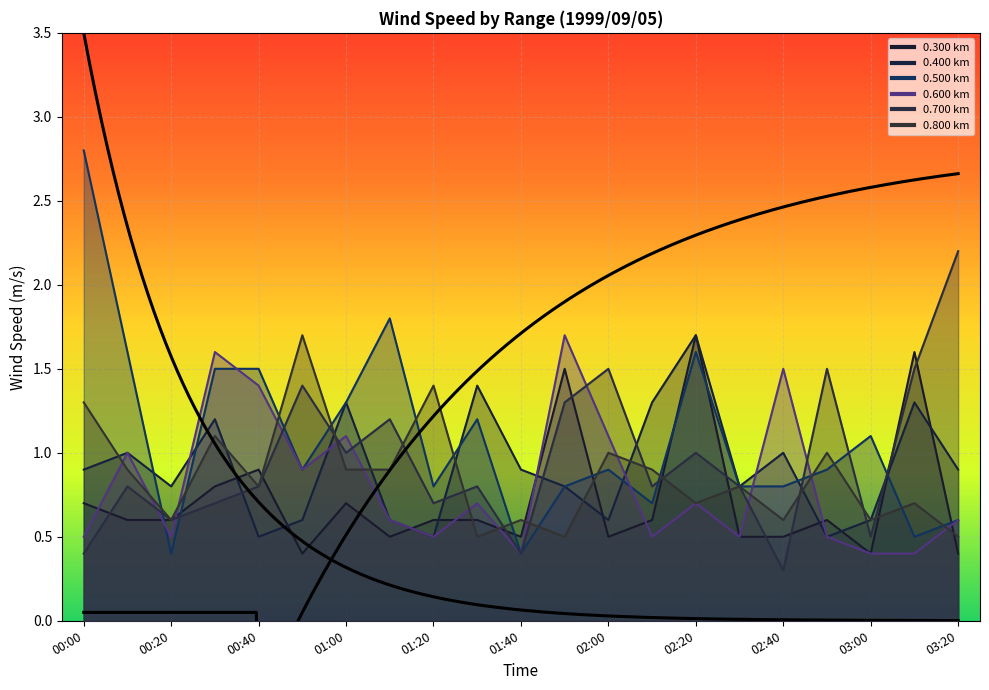

How many lines are shown in the chart?

6